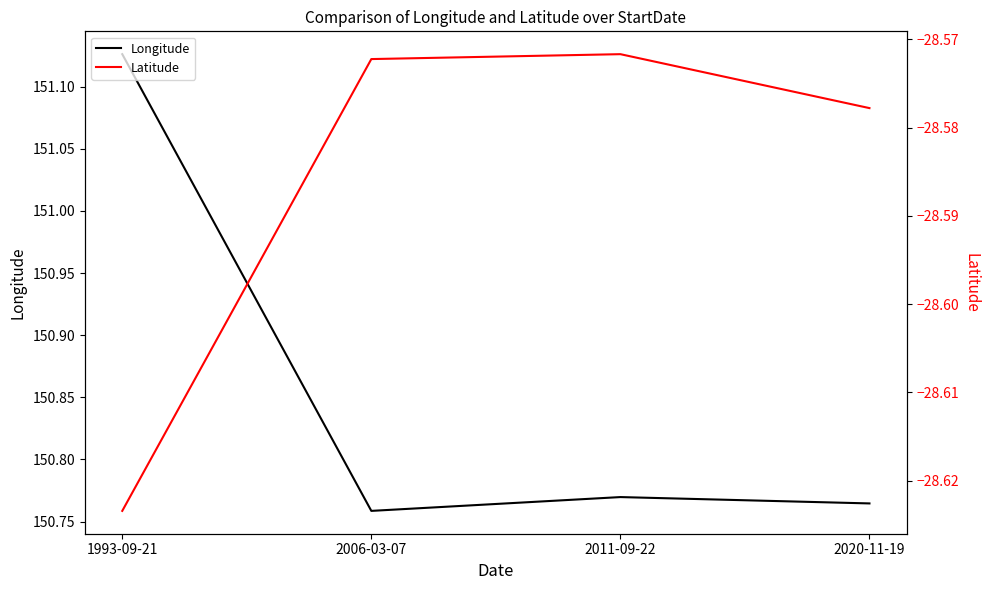

What is the label of the 3rd point from the right?

2006-03-07